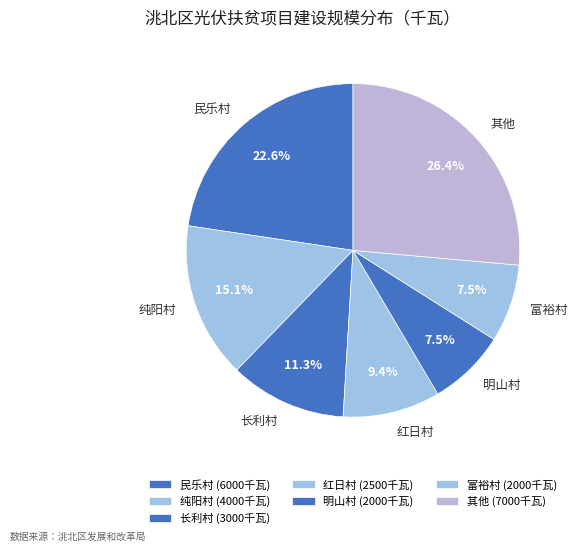

Combined, do 长利村 and 纯阳村 account for over 50%?

No